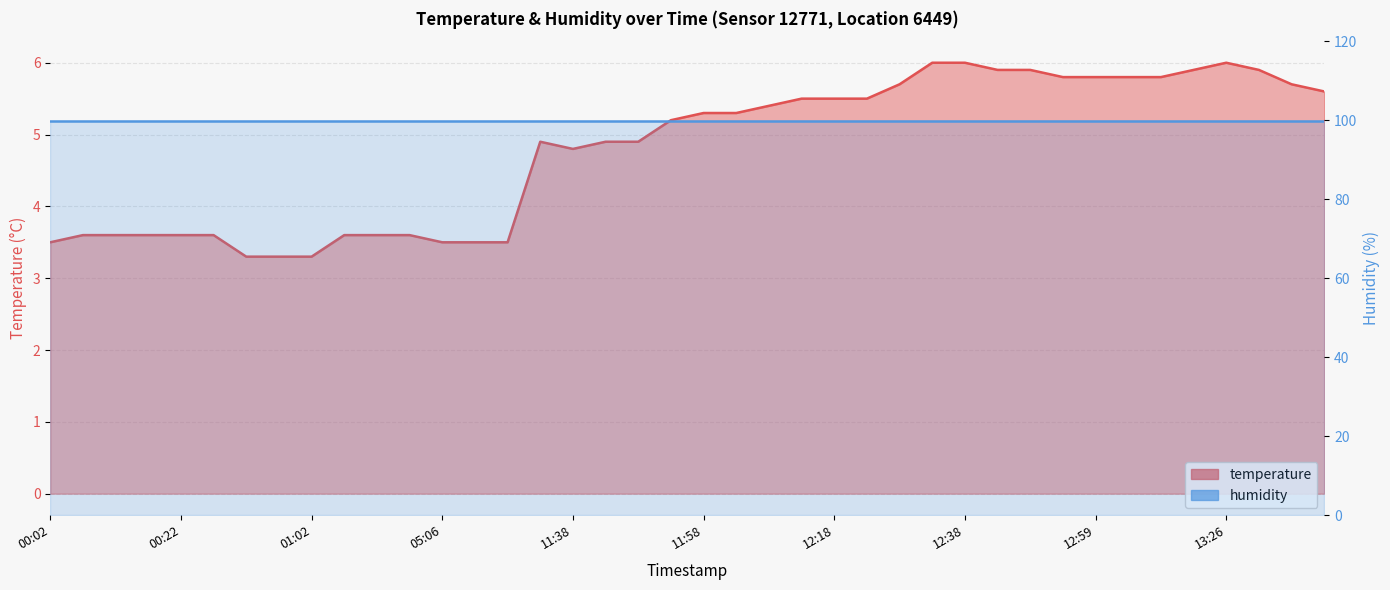

What is the ratio of the value at 00:52 to the value at 12:33?

0.5